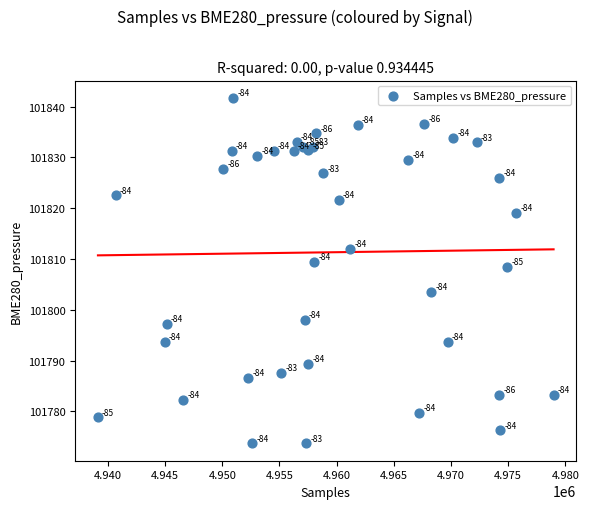

What Y value in the scatter plot is closest to 101807?

101808.5